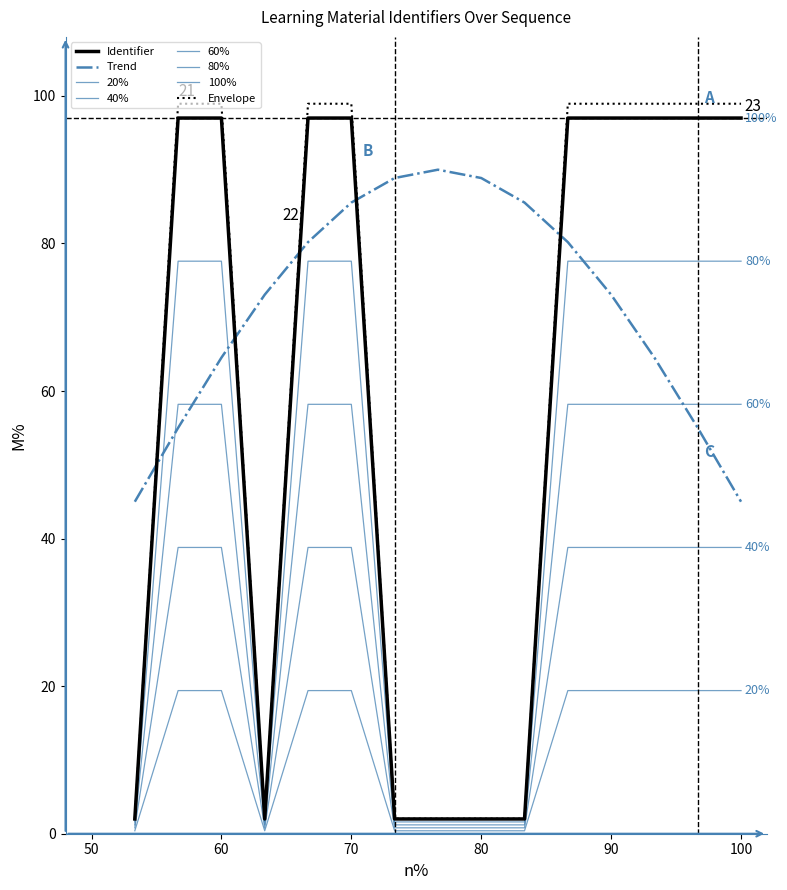

Does the chart have visible grid lines?

No